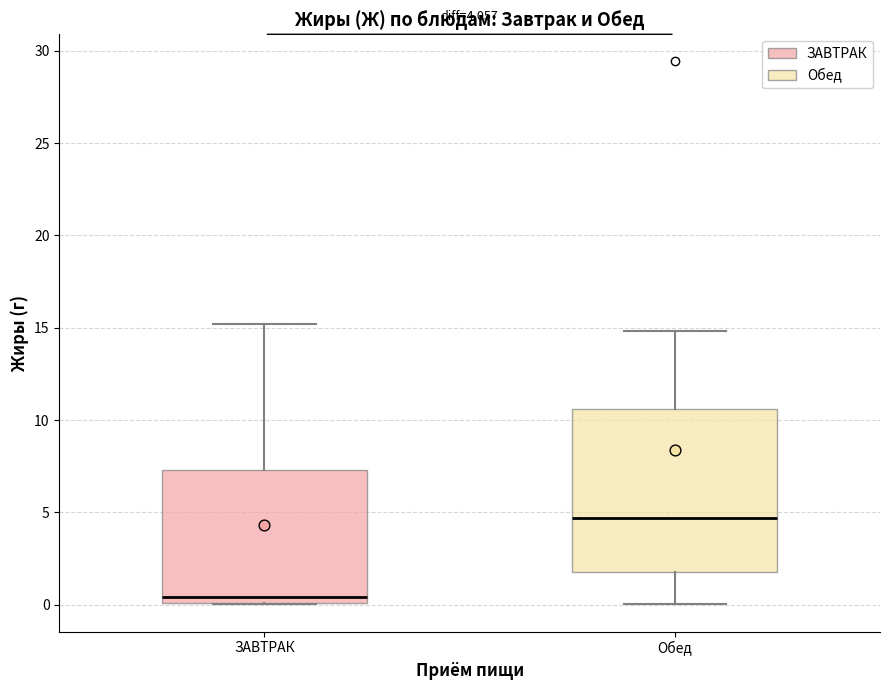

Which box has the lowest median line?

ЗАВТРАК